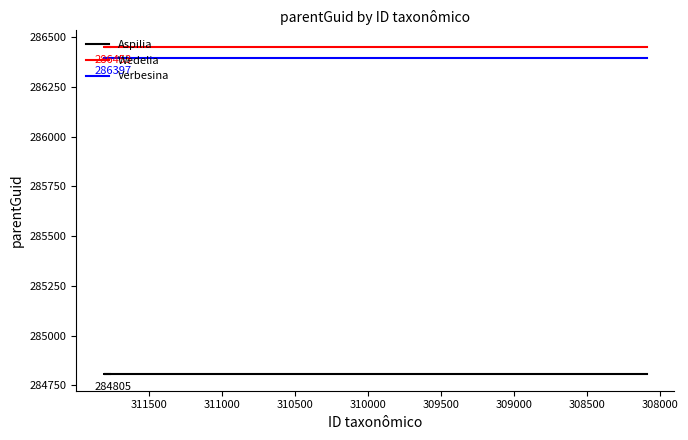

Rank the series by their maximum value, from lowest to highest.

Aspilia, Verbesina, Wedelia